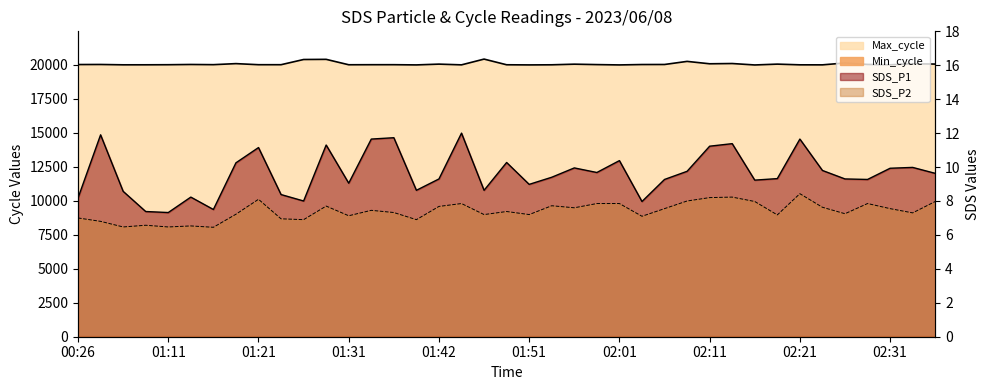

What is the label of the 16th point from the left?

01:39